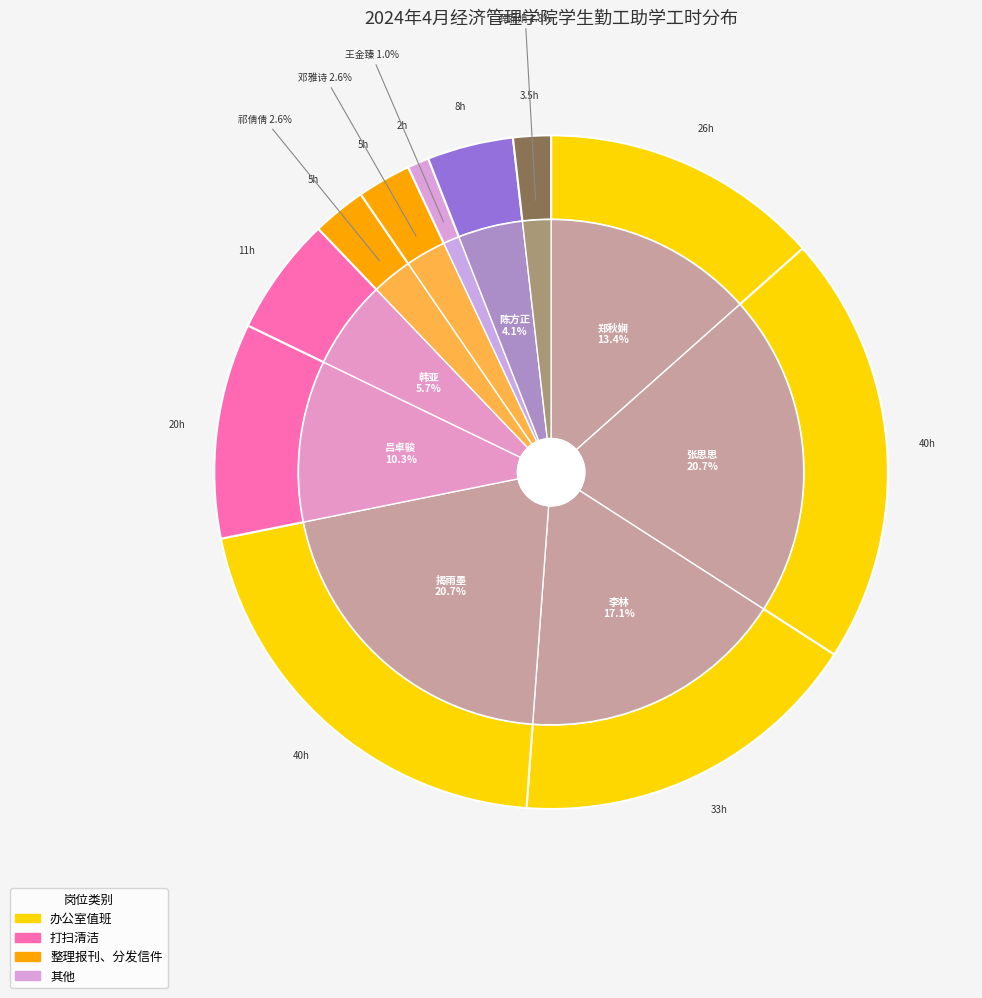

Which category has the biggest portion of the pie?

张思思